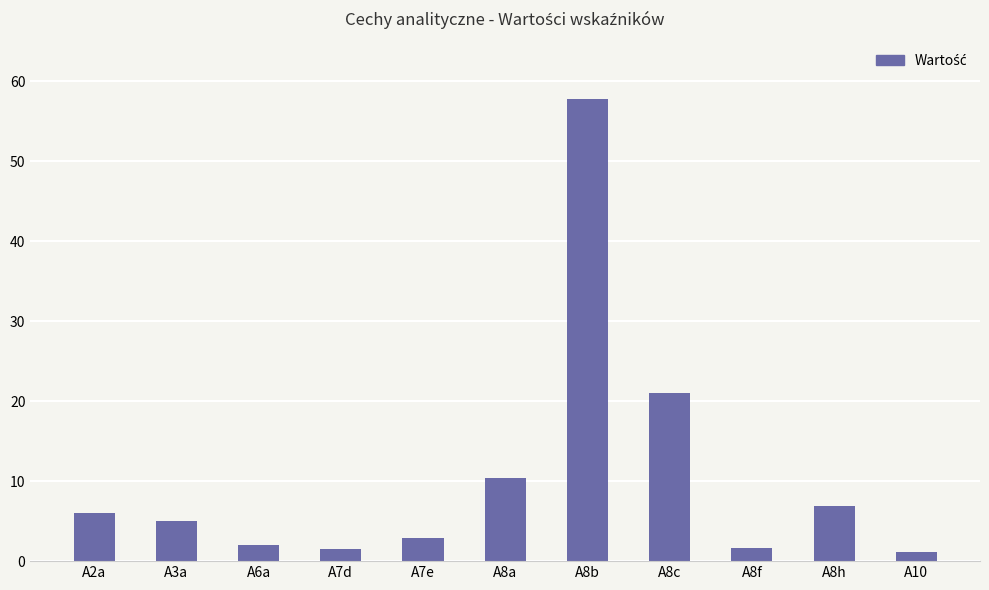

Reading left to right, list all the values displayed in this chart.

6.0	5.0	2.0	1.6	2.8	10.4	57.9	21.0	1.6	6.9	1.1